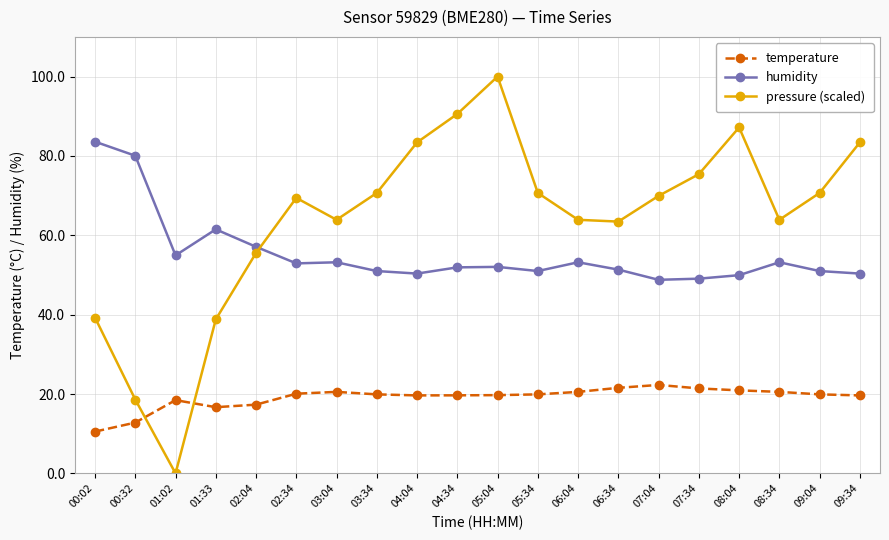

What is the highest value of the temperature series?

22.3